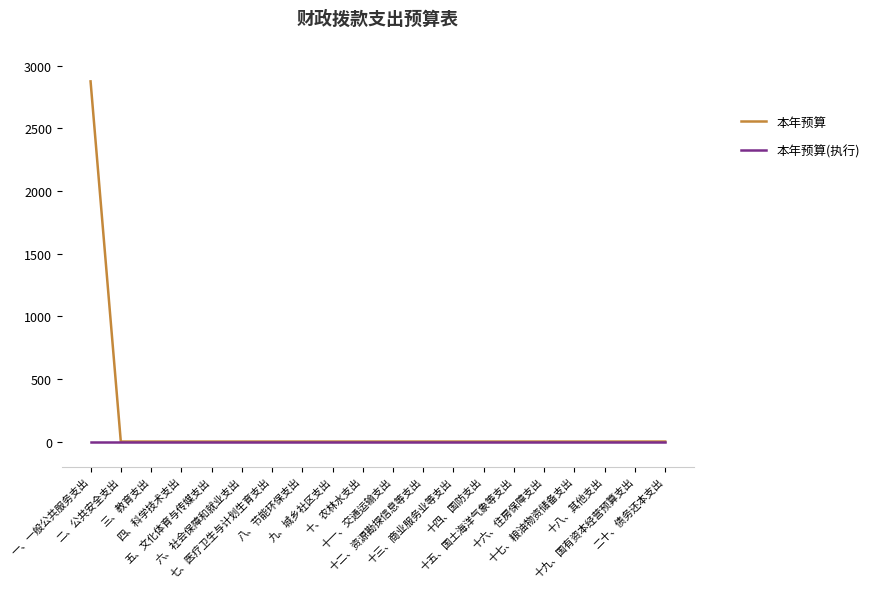

The 本年预算 series shows 0 at 十二、资源勘探信息等支出. True or false?

True